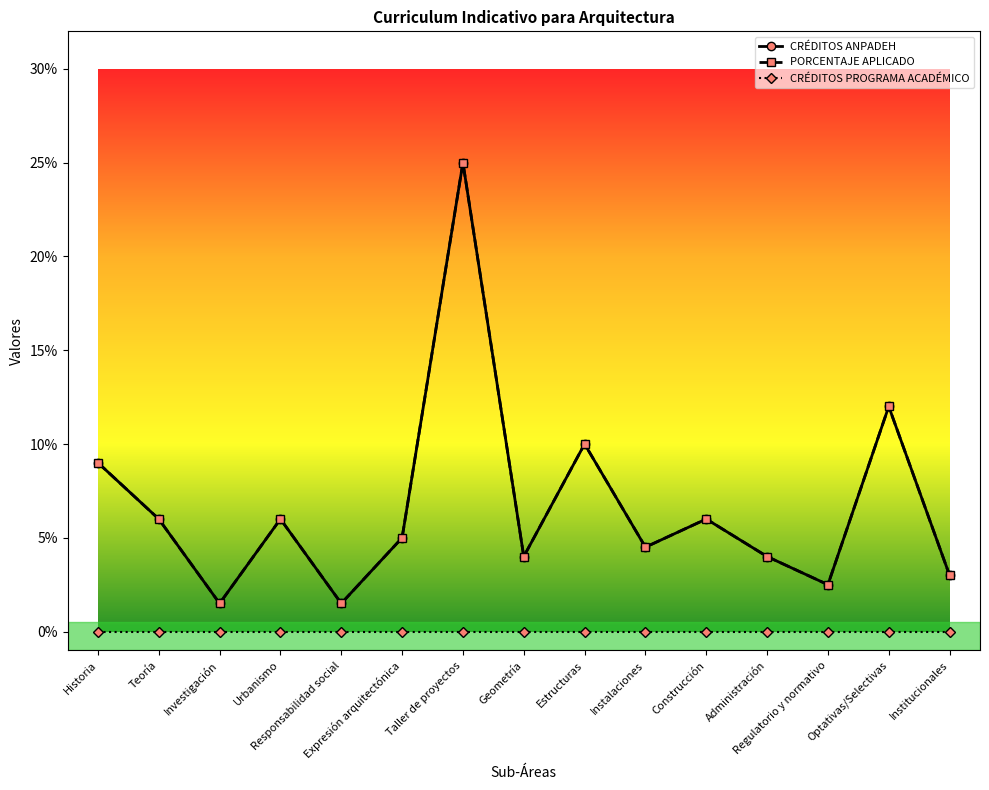

What is the total value across all series at Expresión arquitectónica?

0.1